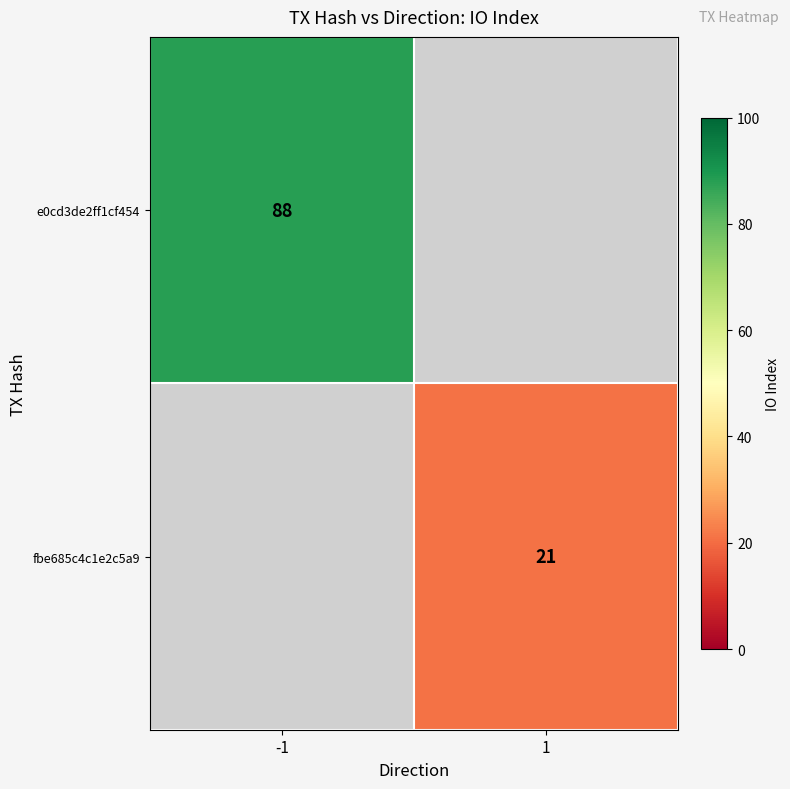

True or false: fbe685c4c1e2c5a9 has a value of 11 at 1.

False